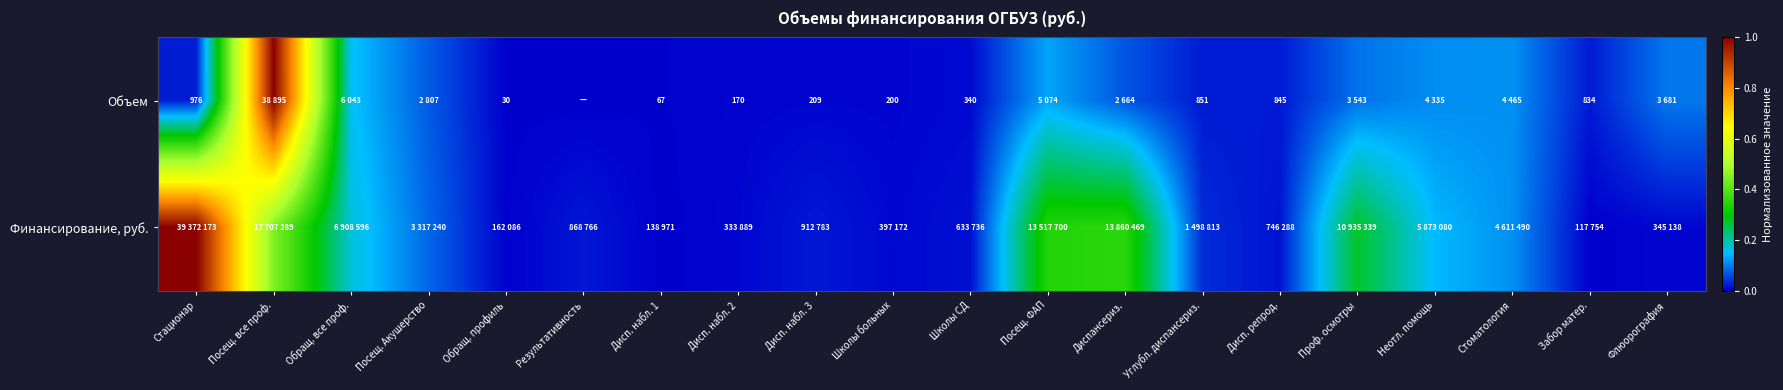

Which series has the largest total across all categories?

Финансирование, руб.